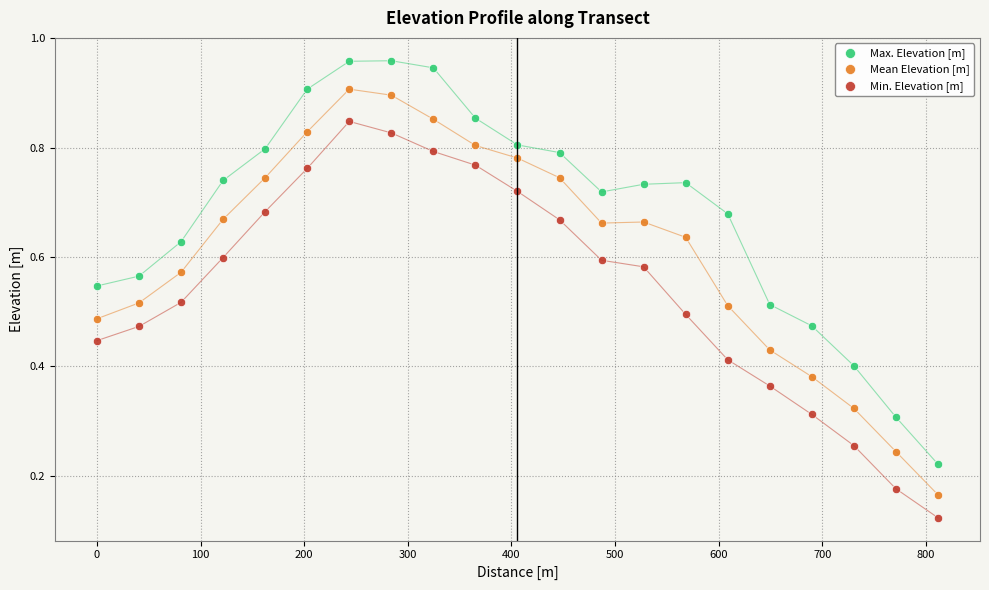

What are all the series names shown in the legend?

Max. Elevation [m], Mean Elevation [m], Min. Elevation [m]